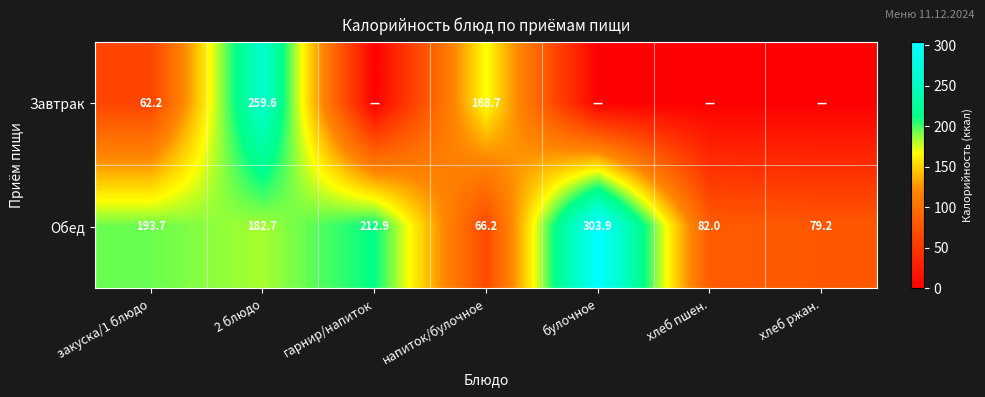

How many series are shown in this chart?

2